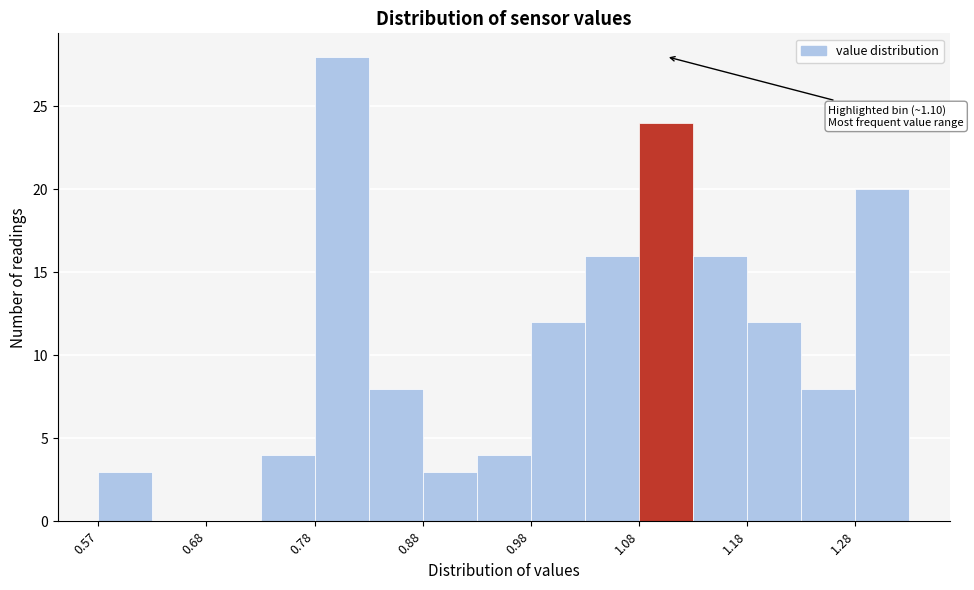

Over which range of the x-axis is the bar tallest?

0.775 to 0.825